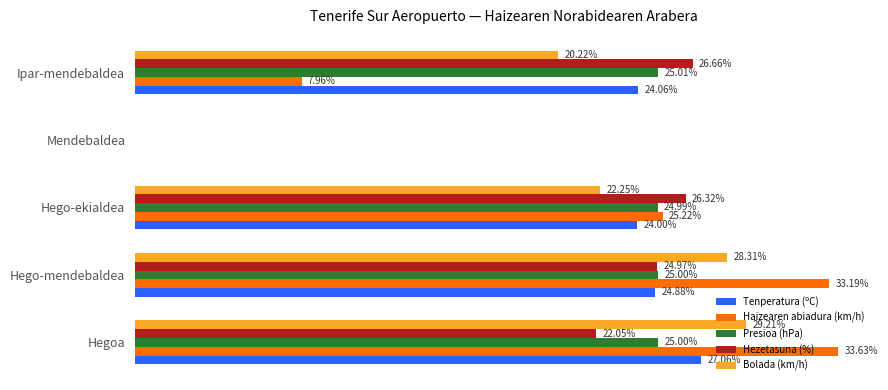

Where is Hezetasuna (%) nearest to the value 13?

Hegoa